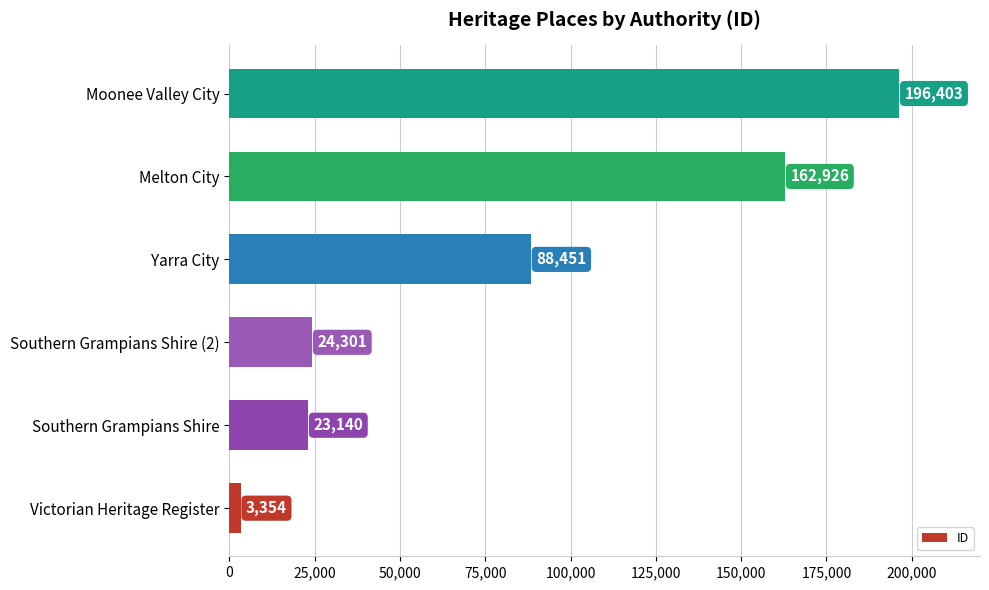

How many distinct data groups are displayed?

1